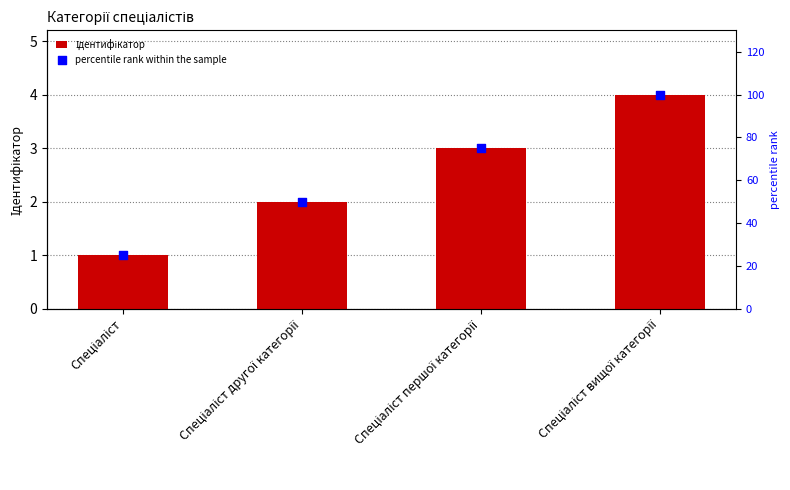

What is the total value across all series at Спеціаліст першої категорії?

78